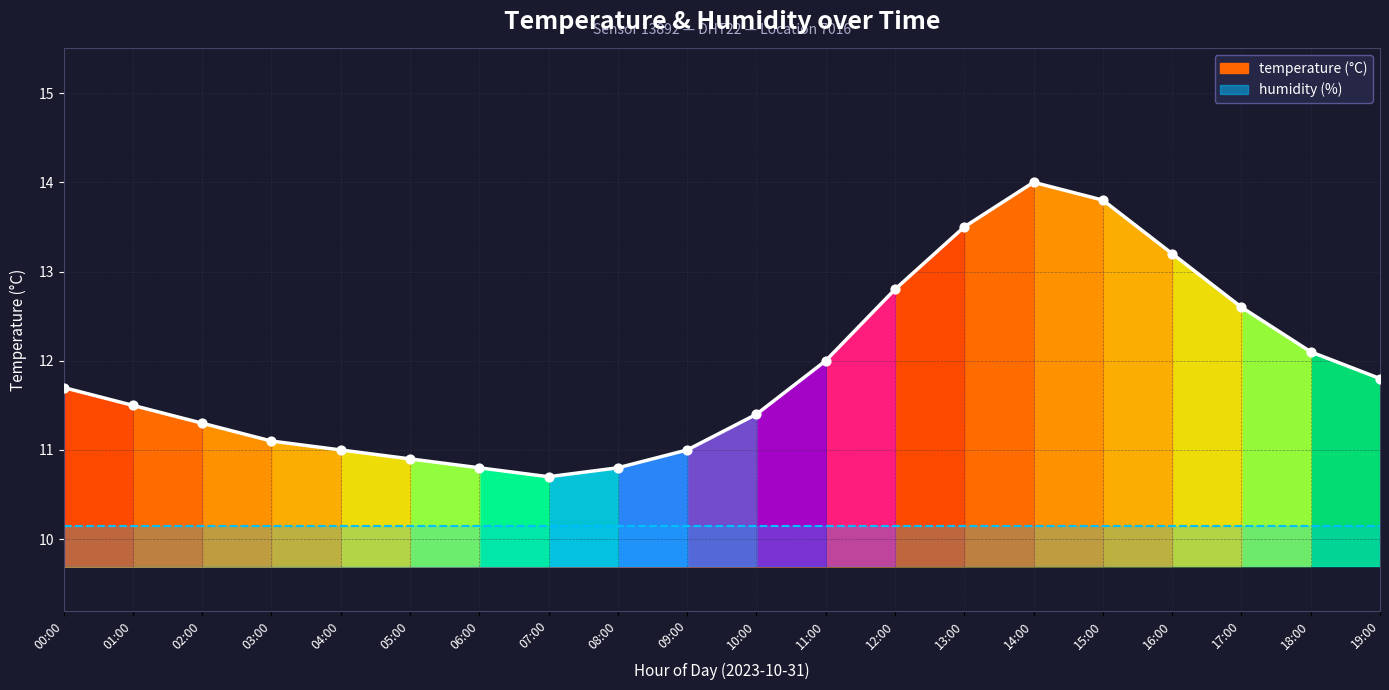

What is the change in value from 08:00 to 14:00?

+3.2